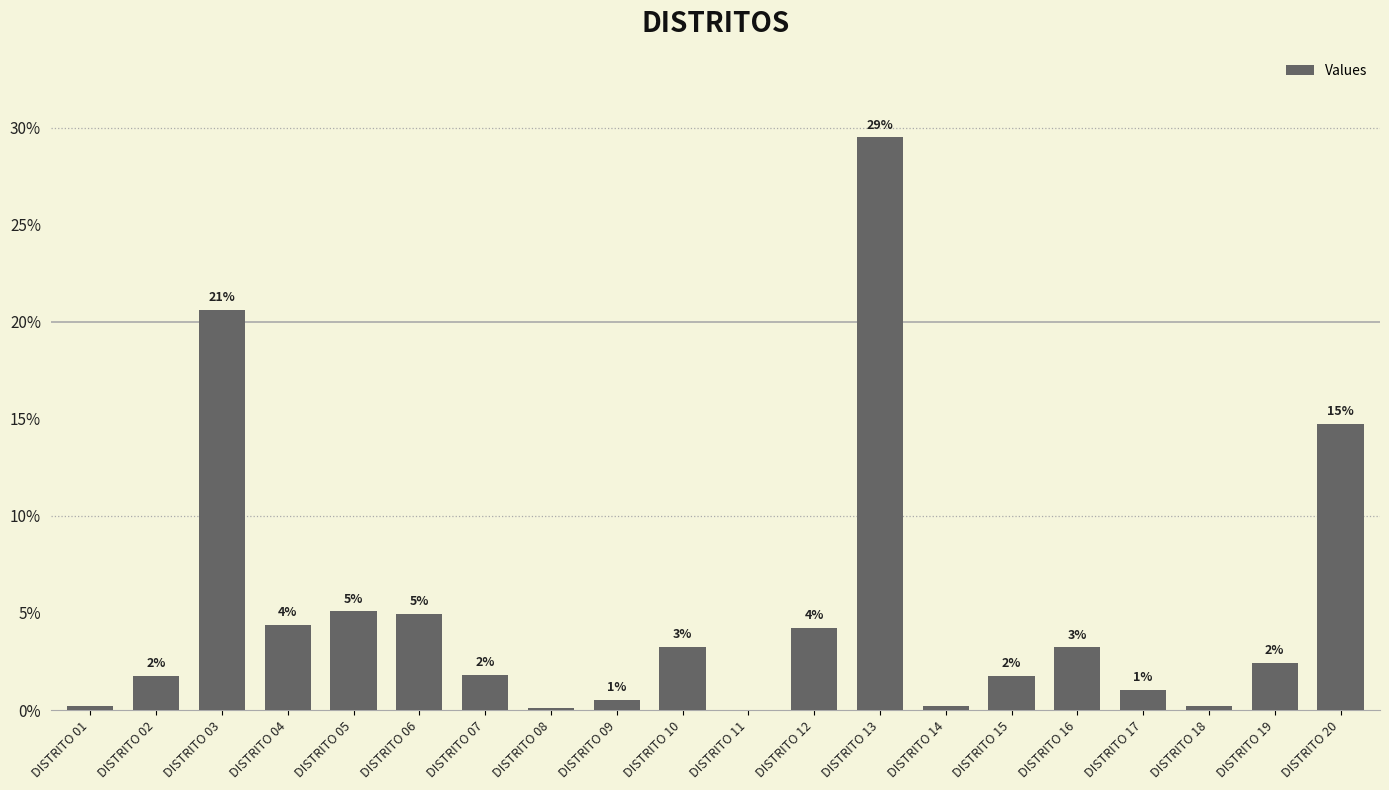

What is the sum of the values at DISTRITO 18 and DISTRITO 10?

3.5